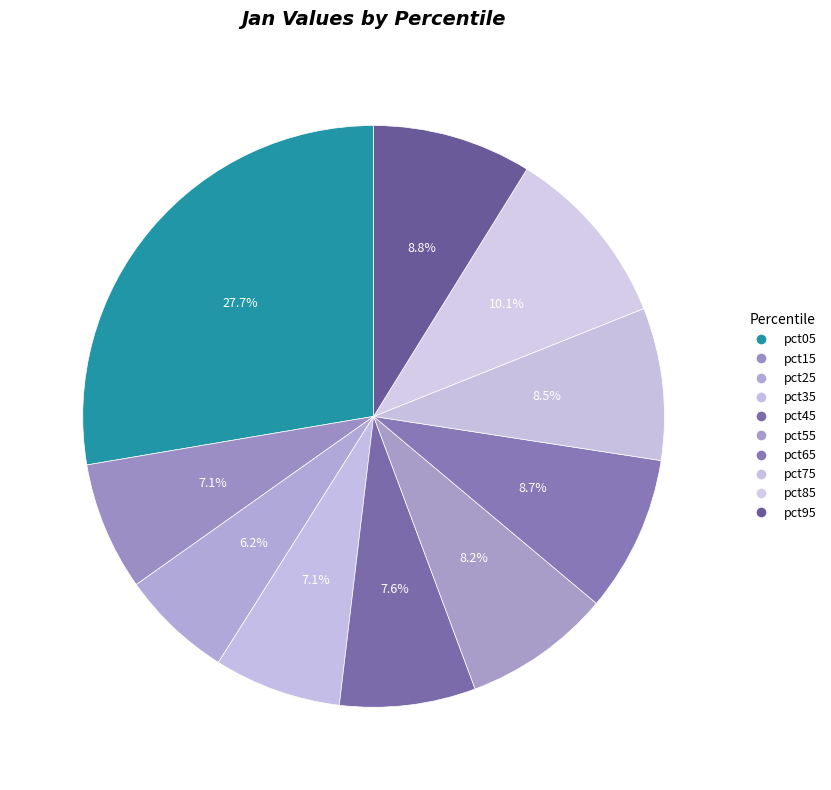

How many slices are in this pie chart?

10